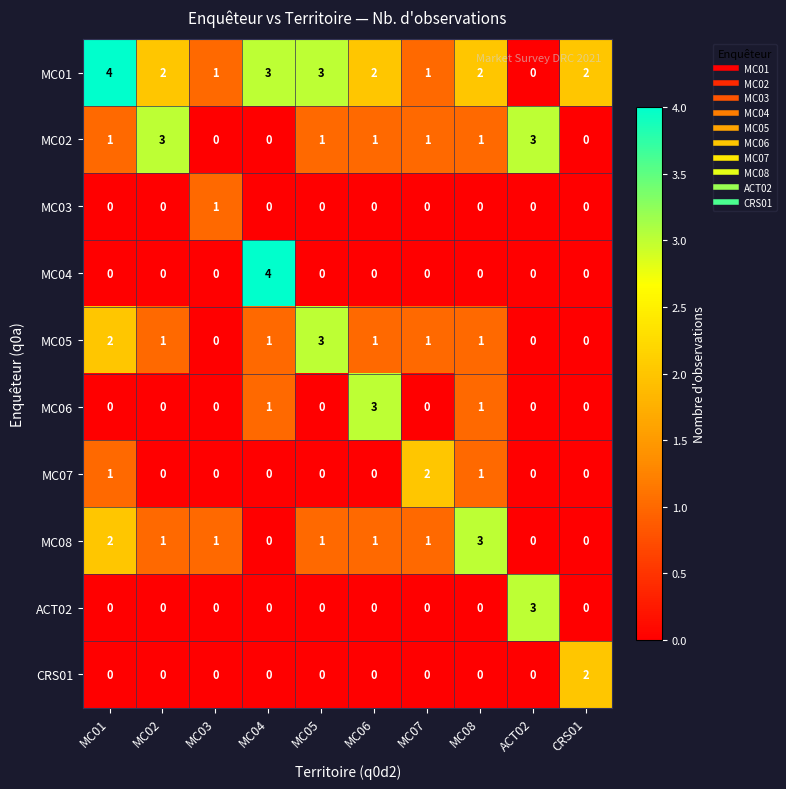

How many ACT02 values are between 0 and 1?

9